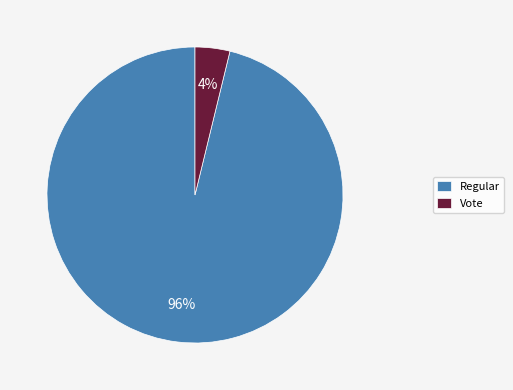

Which category has the smallest portion of the pie?

Vote